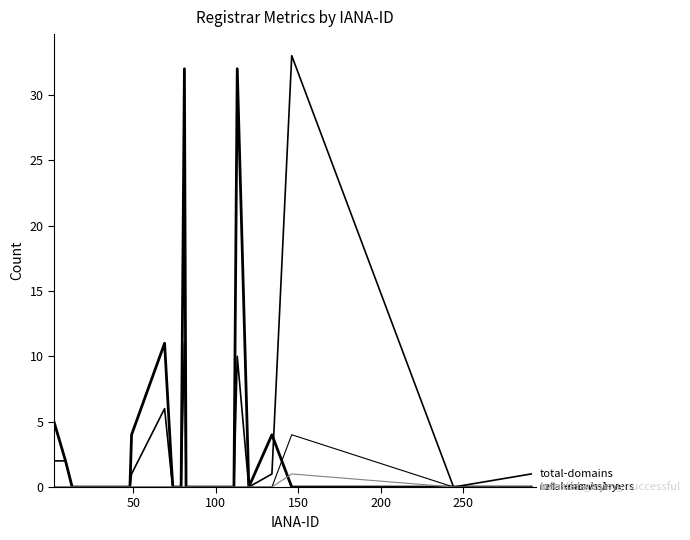

How many lines are shown in the chart?

5